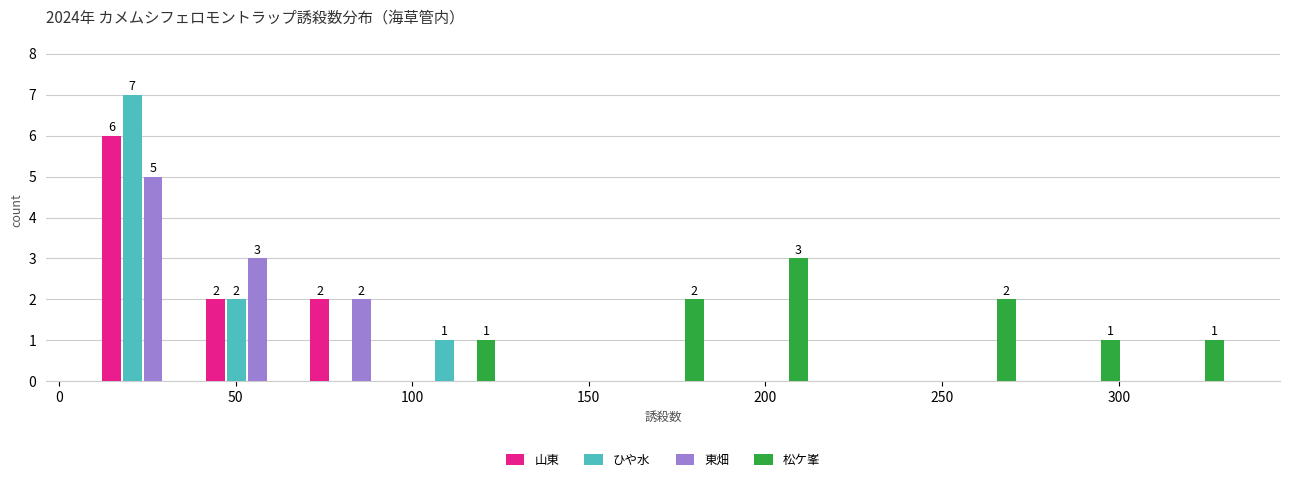

In the 松ケ峯 series, which range on the x-axis has the tallest bar?

185 to 215